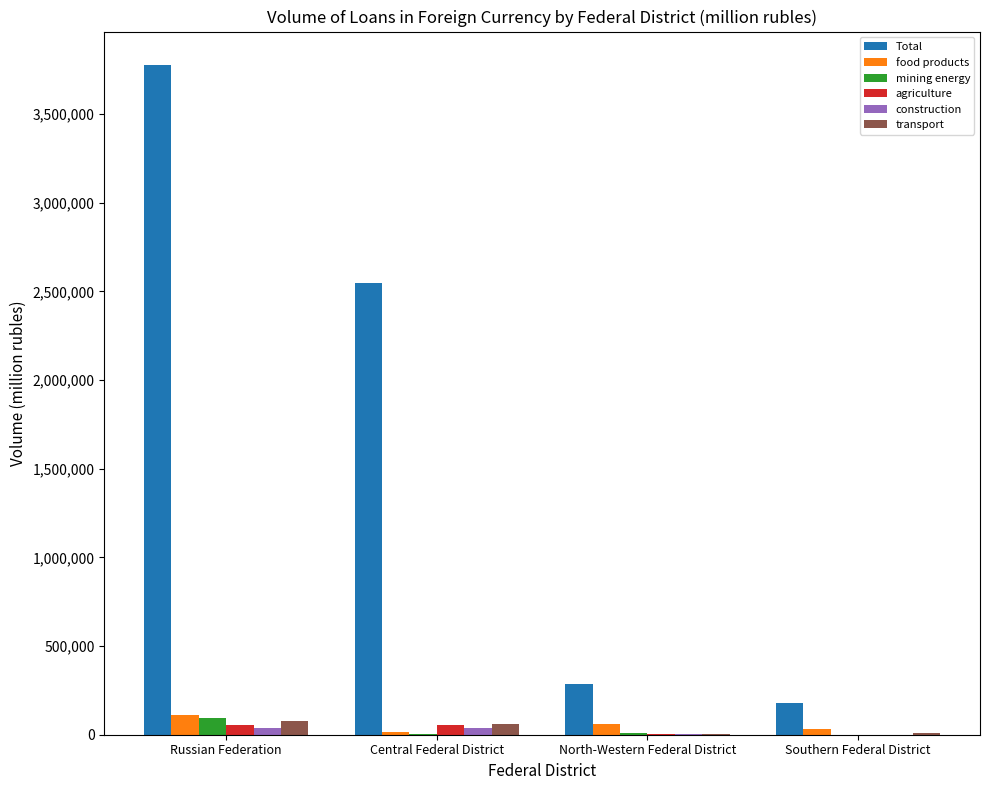

The value of Total at North-Western Federal District is 287326. True or false?

True